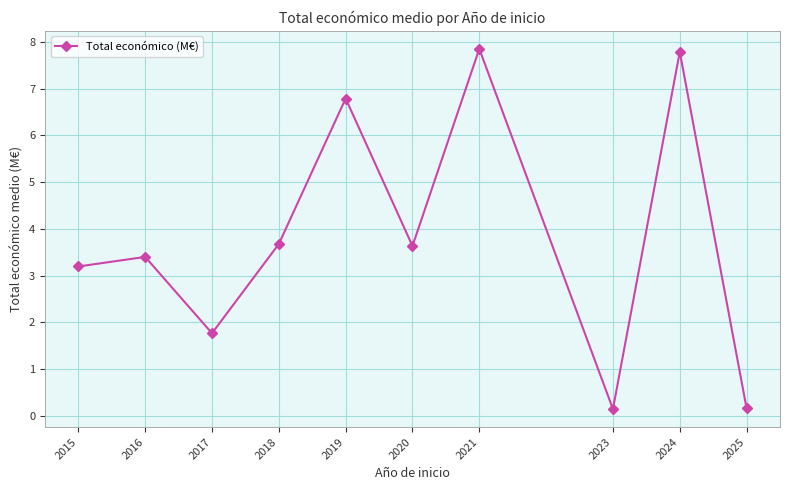

Approximately how many times larger is the value at 2024 compared to 2017?

4.4